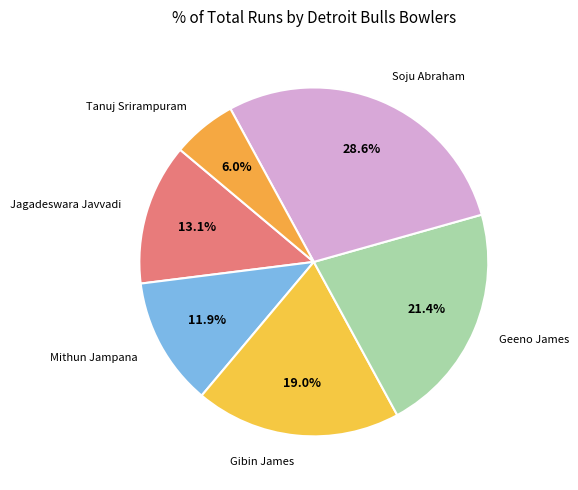

How many slices are in this pie chart?

6